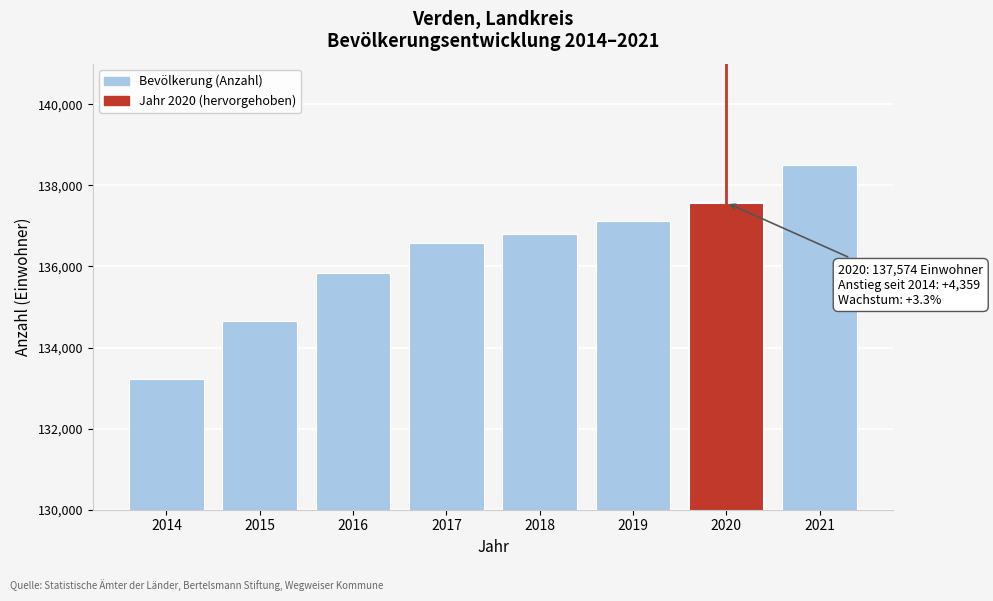

Reading left to right, list all the values displayed in this chart.

2014=133215	2015=134645	2016=135842	2017=136590	2018=136792	2019=137133	2020=137574	2021=138507